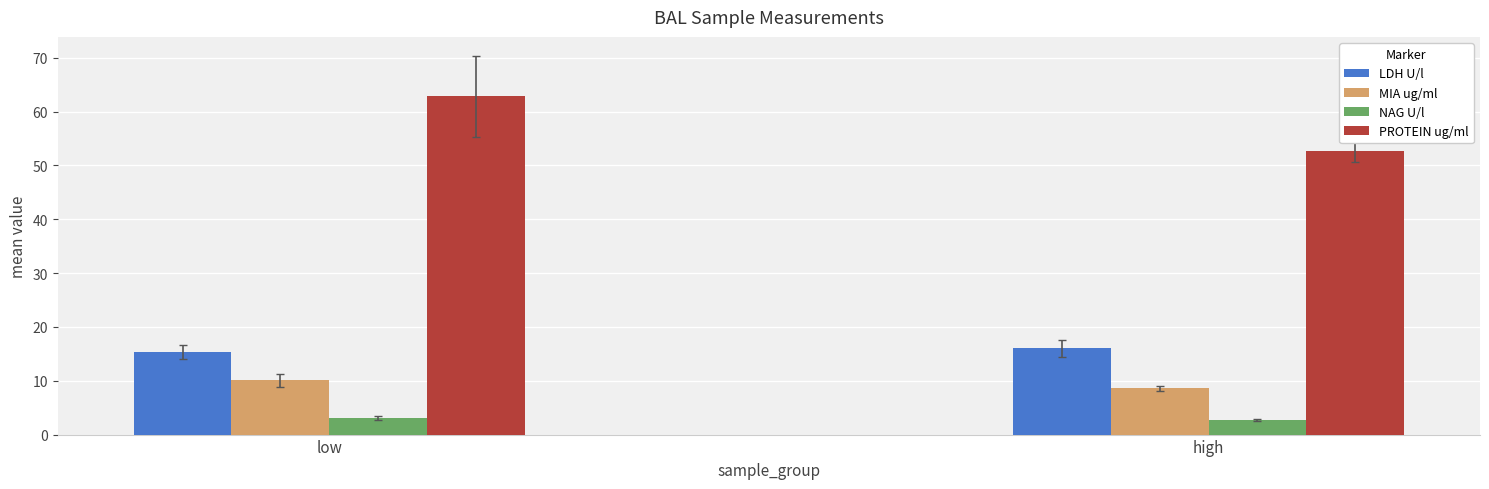

What is the value of the NAG U/l bar at the 1st from the left?

3.0